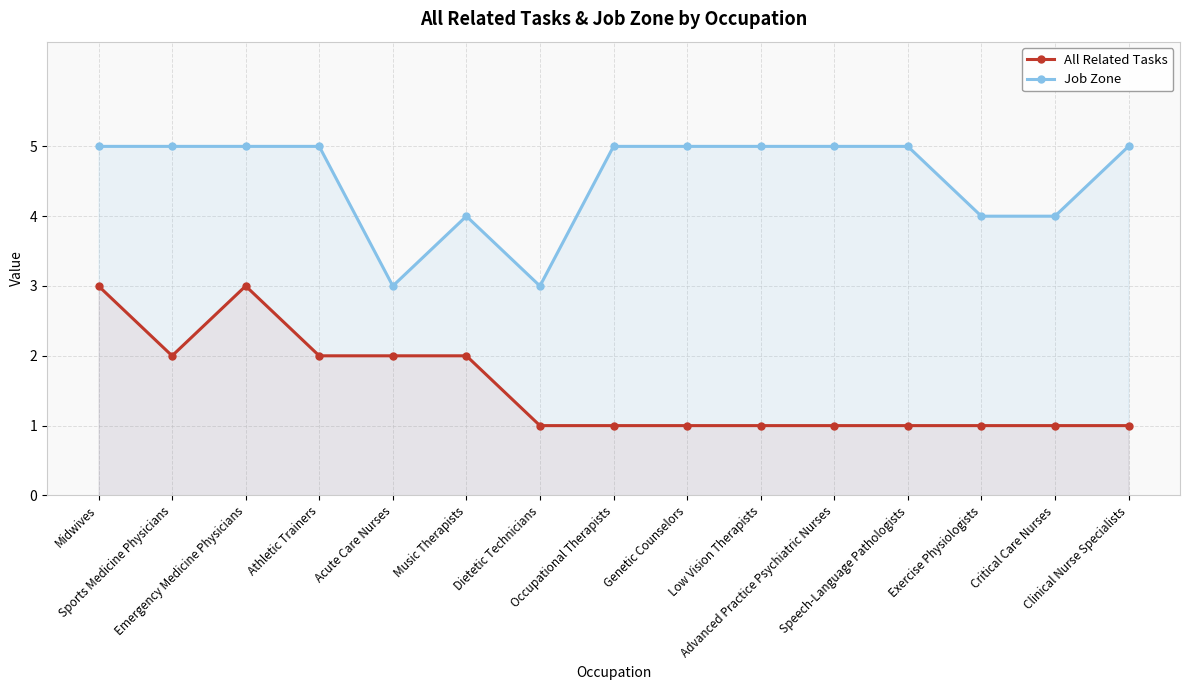

Rank the series by their maximum value, from highest to lowest.

Job Zone, All Related Tasks